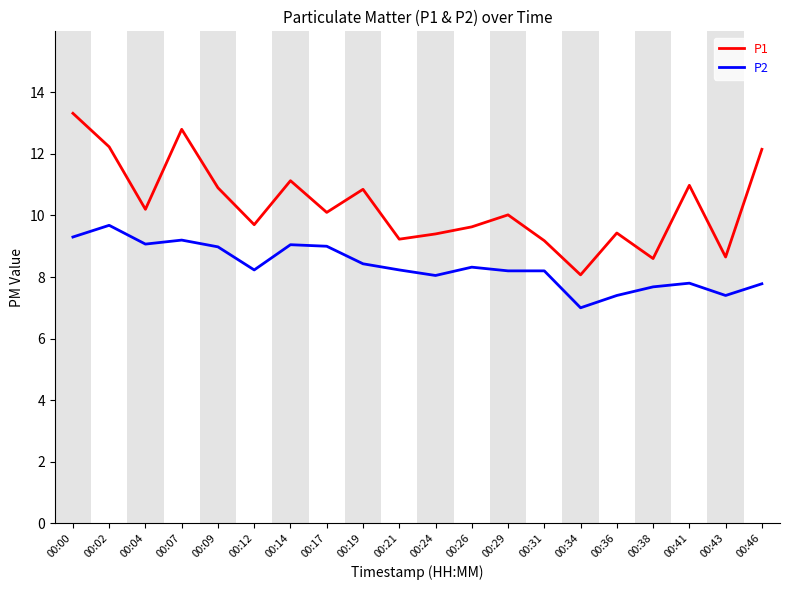

At which category is the sum across all series the highest?

00:00